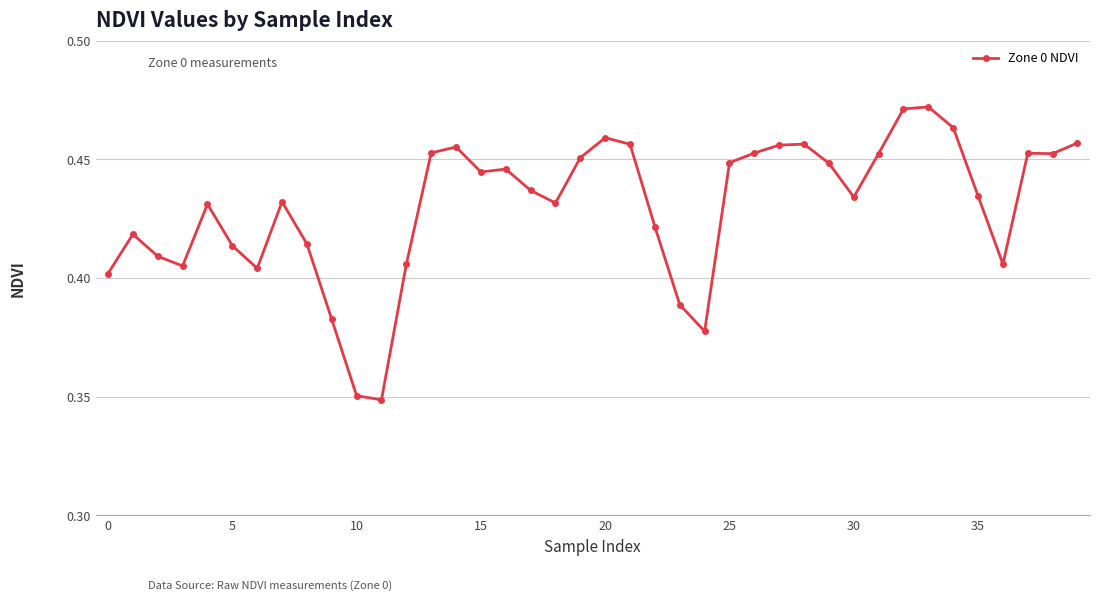

What is the sum of all values?

17.2